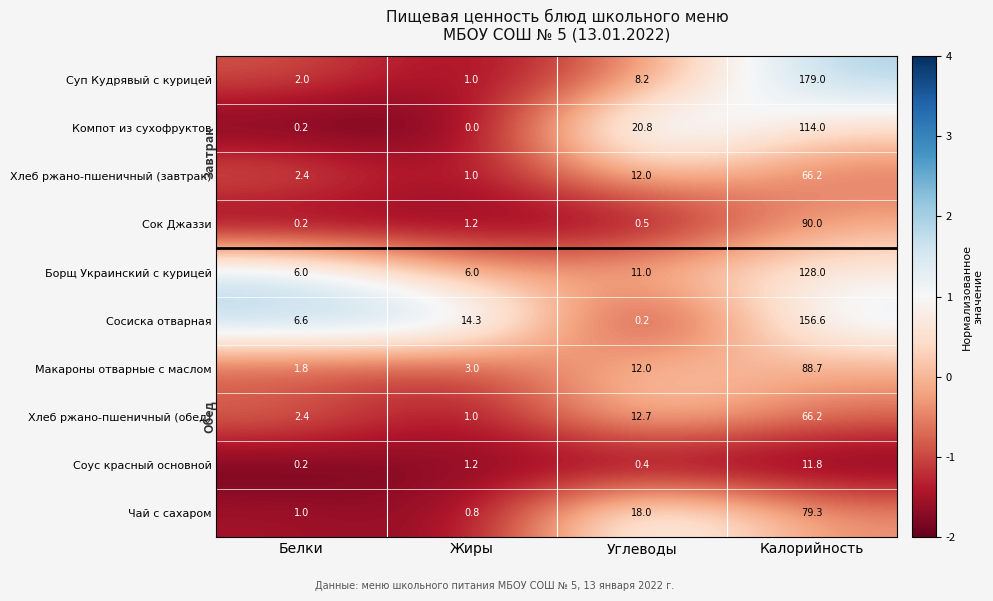

What is the minimum value for Хлеб ржано-пшеничный (обед)?

1.0